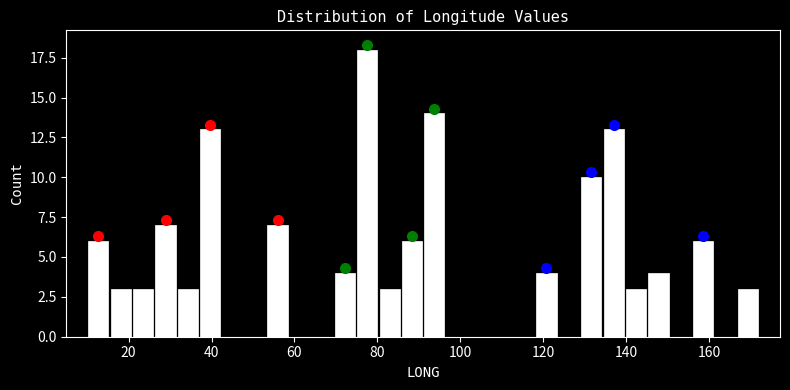

Around what value on the x-axis is the tallest bar? Give the approximate position of its centre, as read against the axis.

78